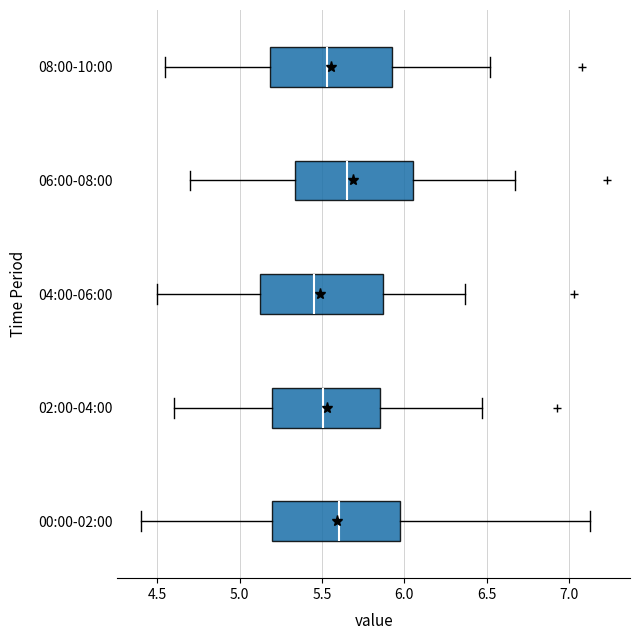

Reading bottom to top, transcribe this box plot: for each box, give where its median line is, the range the box spans, and where its two whiskers end, as read against the x-axis. The values are not printed on the chart, so give them approximately, as read against the axis.

00:00-02:00: median 5.60, box 5.20 to 6.00, whiskers 4.40 to 7.15
02:00-04:00: median 5.50, box 5.20 to 5.85, whiskers 4.60 to 6.45
04:00-06:00: median 5.45, box 5.10 to 5.85, whiskers 4.50 to 6.35
06:00-08:00: median 5.65, box 5.35 to 6.05, whiskers 4.70 to 6.65
08:00-10:00: median 5.55, box 5.20 to 5.95, whiskers 4.55 to 6.50